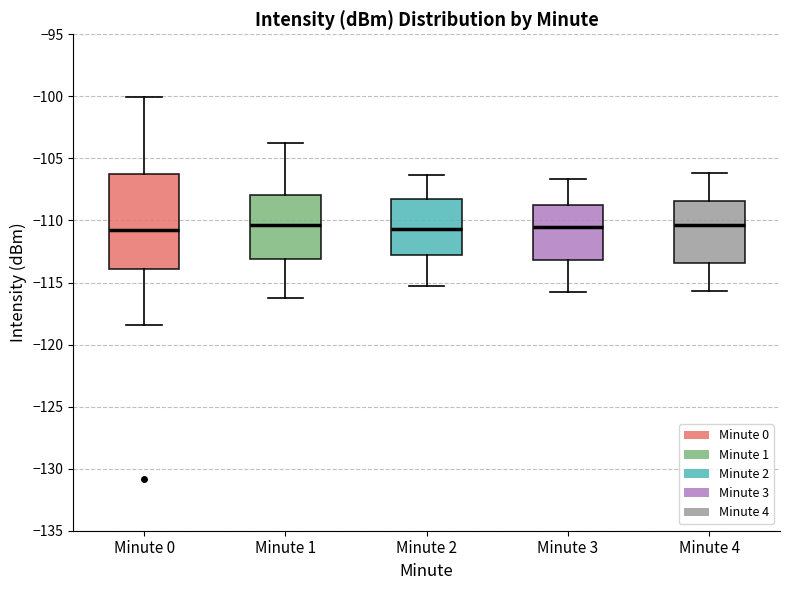

Reading left to right, read every box against the y-axis: the position of its median line, the range the box covers, and the ends of its whiskers. The values are not printed on the chart, so give them approximately, as read against the axis.

Minute 0: median -111.0, box -114.0 to -106.5, whiskers -118.5 to -100.0
Minute 1: median -110.5, box -113.0 to -108.0, whiskers -116.0 to -104.0
Minute 2: median -110.5, box -113.0 to -108.5, whiskers -115.5 to -106.5
Minute 3: median -110.5, box -113.0 to -108.5, whiskers -116.0 to -106.5
Minute 4: median -110.5, box -113.5 to -108.5, whiskers -115.5 to -106.0